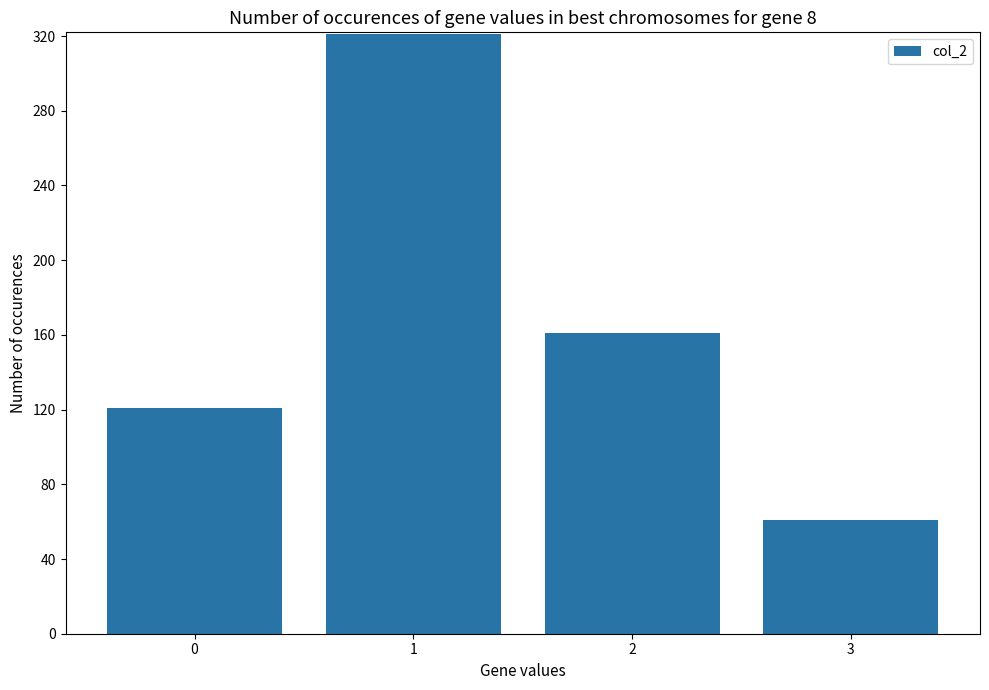

How many series are shown in this chart?

1